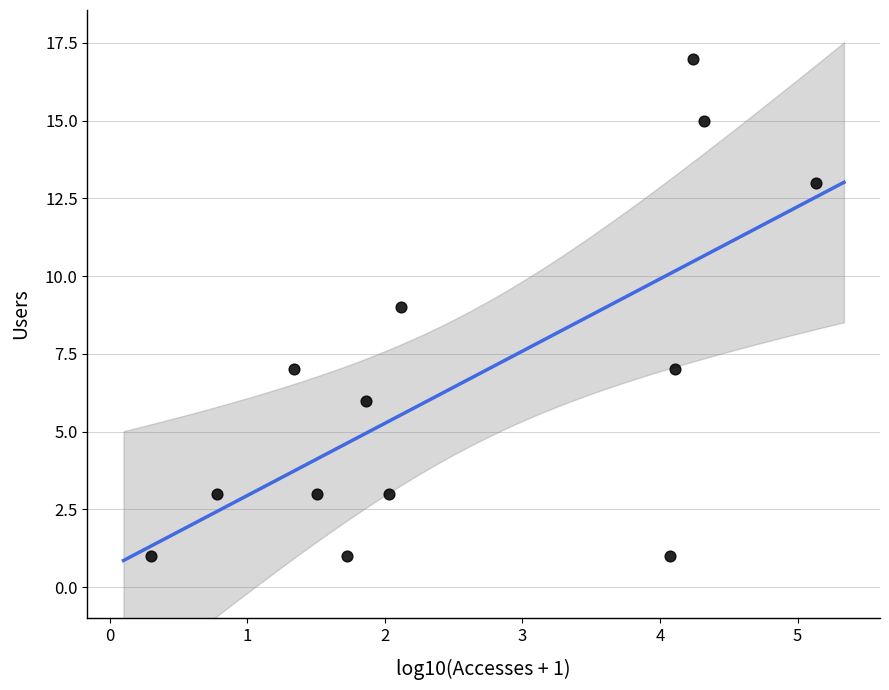

What is the range of Y values (max minus min)?

16